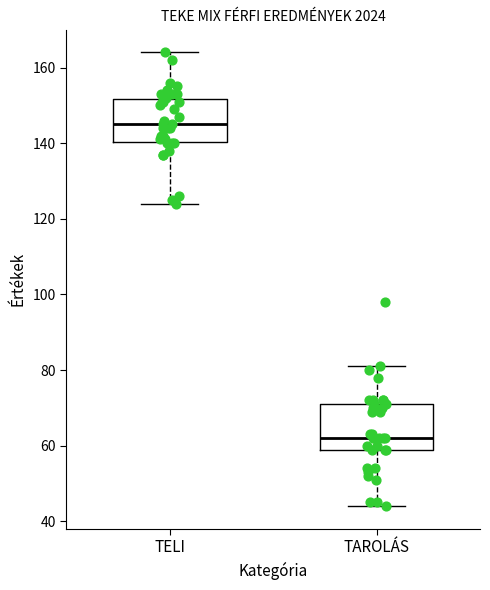

Which box's median line is the lowest?

TAROLÁS